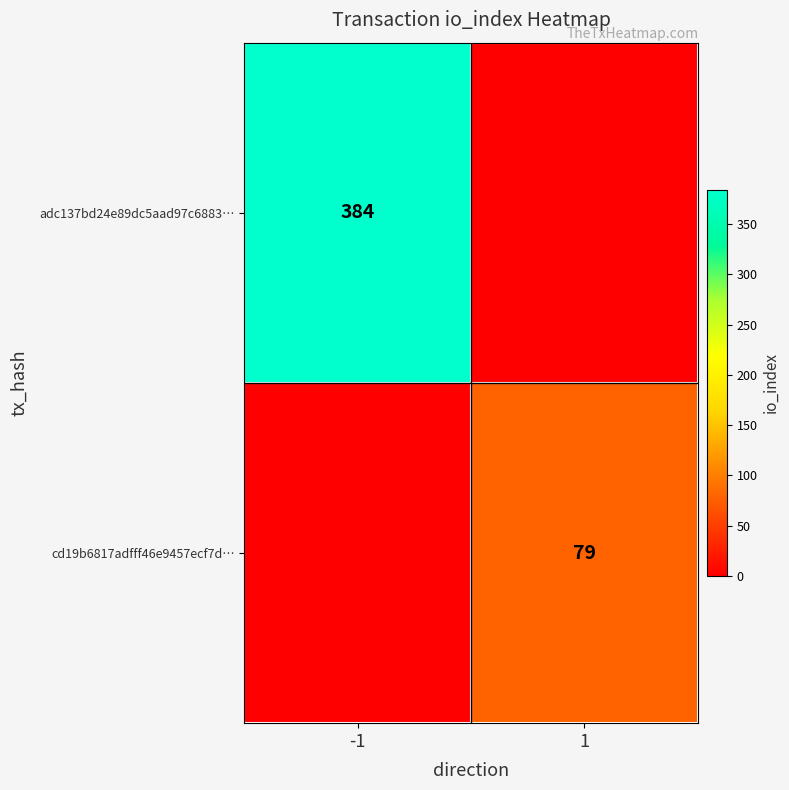

Is it true that cd19b6817adfff46e9457ecf7d… equals 48 at 1?

False